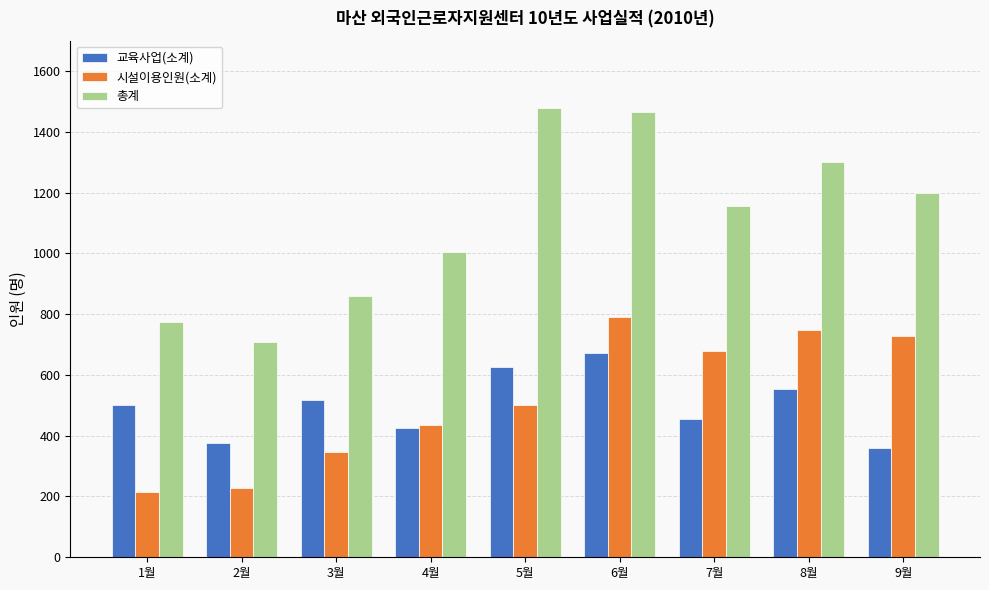

Read the 총계 value at 6월, to the nearest 50.

1450